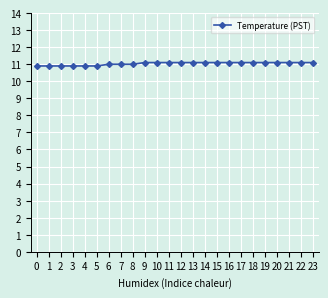

What is the difference between the second highest and second lowest values?

0.2